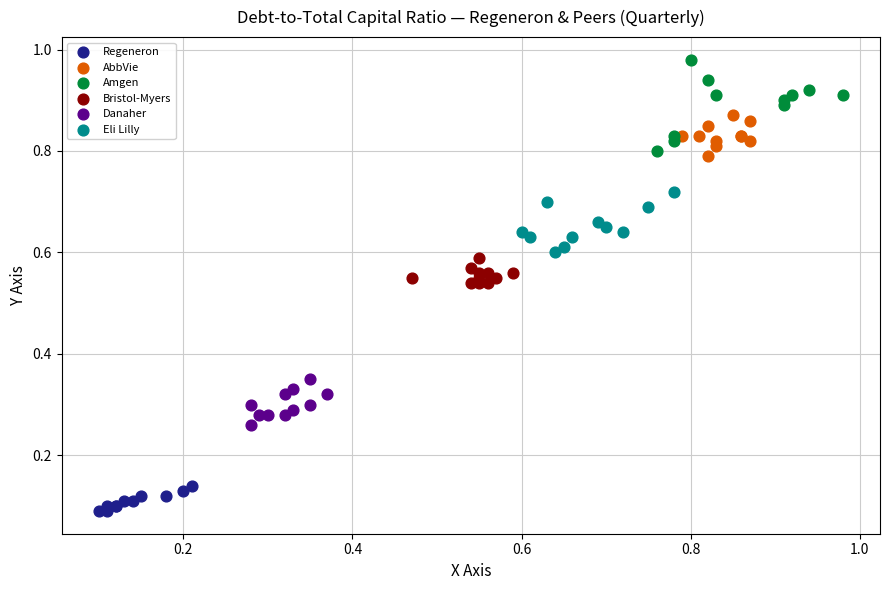

Which series reaches the maximum Y coordinate?

Amgen